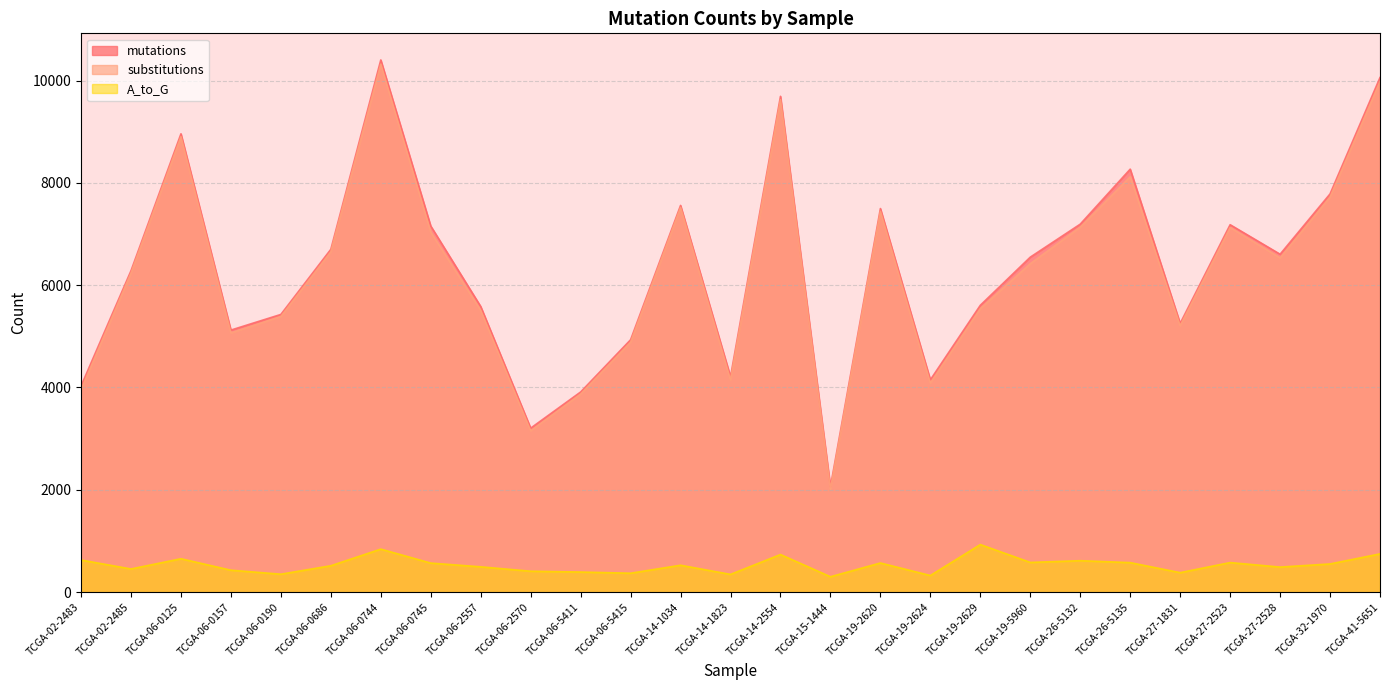

What is the sum of the A_to_G values at TCGA-06-0125 and TCGA-19-2620?

1219